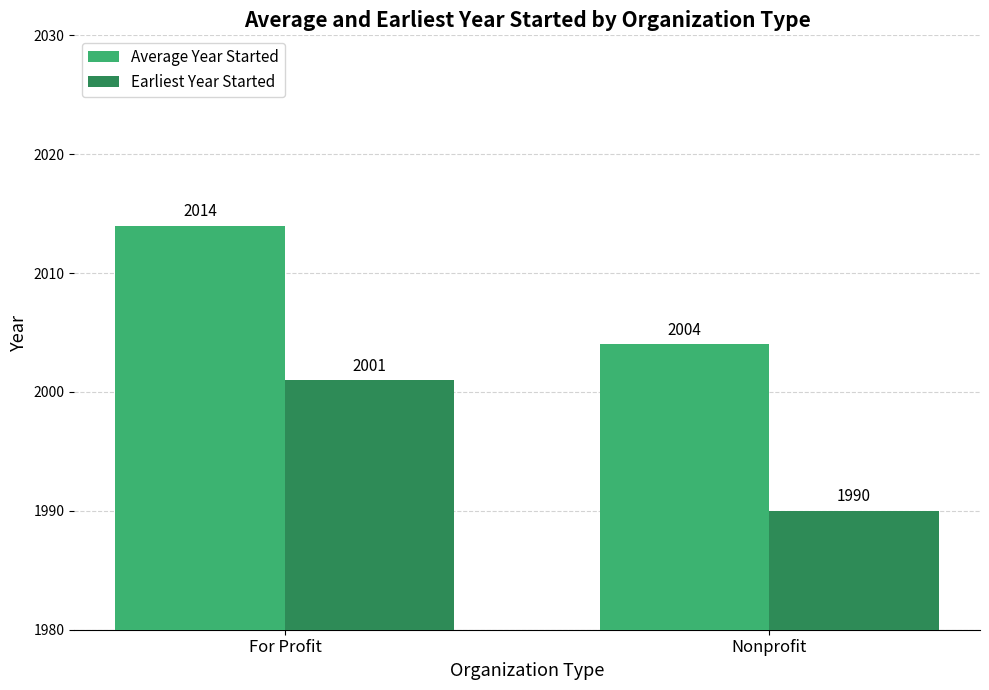

Which series has the largest total across all categories?

Average Year Started